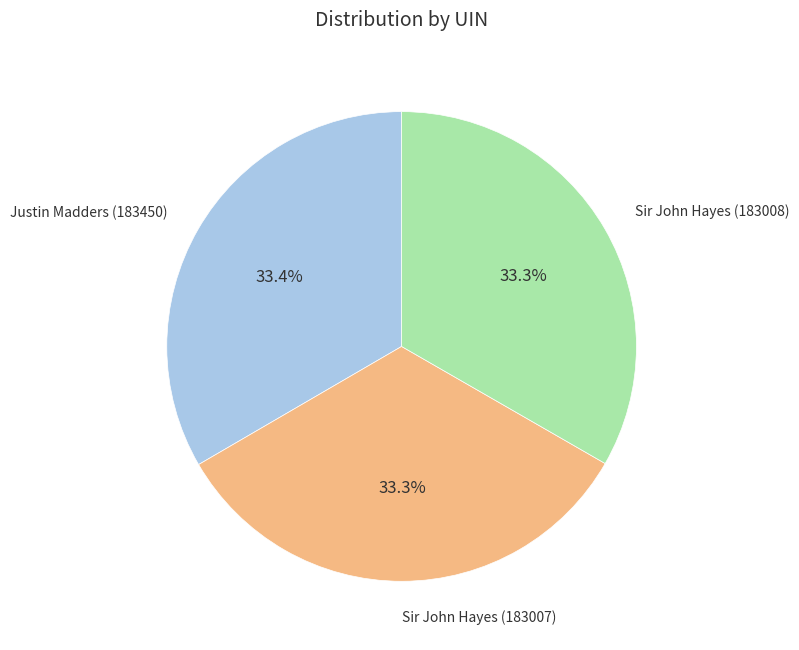

Combined, what portion of the pie is Sir John Hayes (183008) and Sir John Hayes (183007)?

66.6%